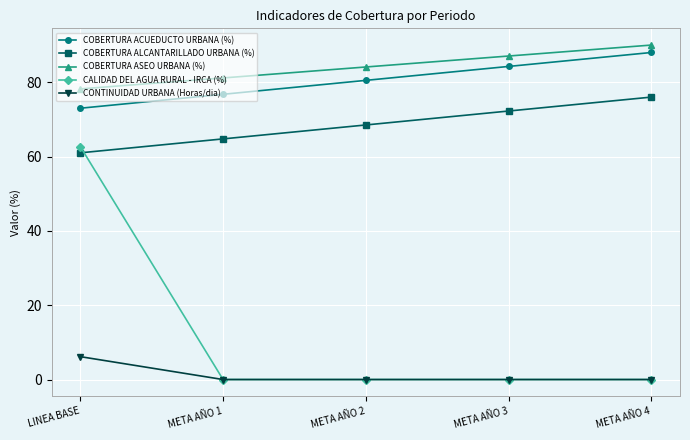

What is the difference between the highest and lowest values at META AÑO 2?

84.1